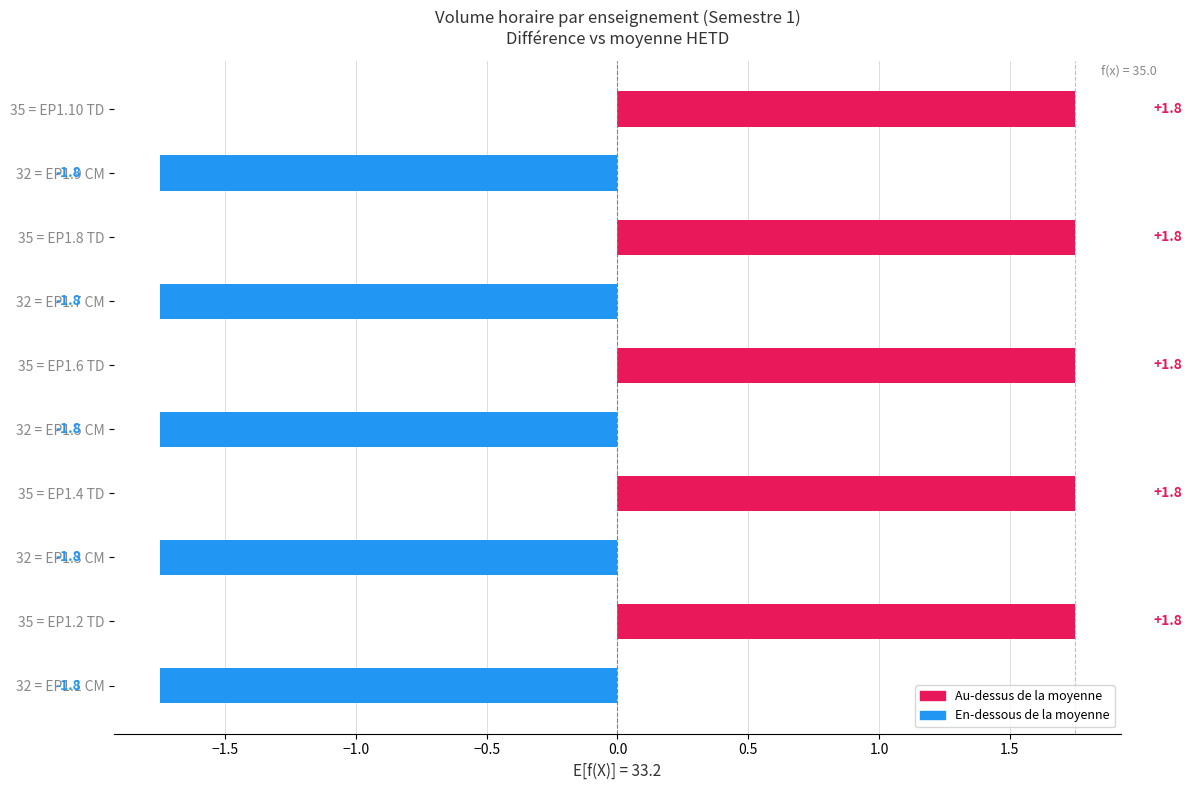

Between 32 = EP1.5 CM and 35 = EP1.2 TD, which is larger?

35 = EP1.2 TD